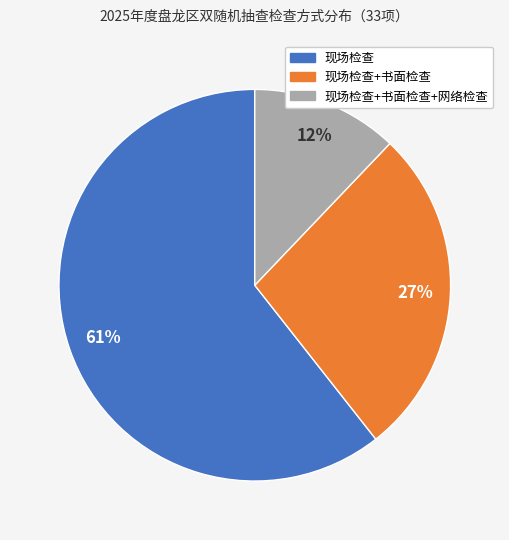

To the nearest percent, what is the average slice percentage?

33%